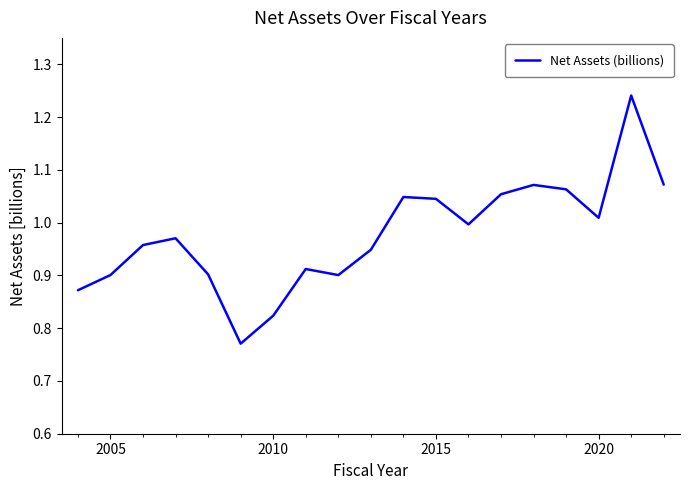

What is the difference between the maximum and minimum values?

0.5